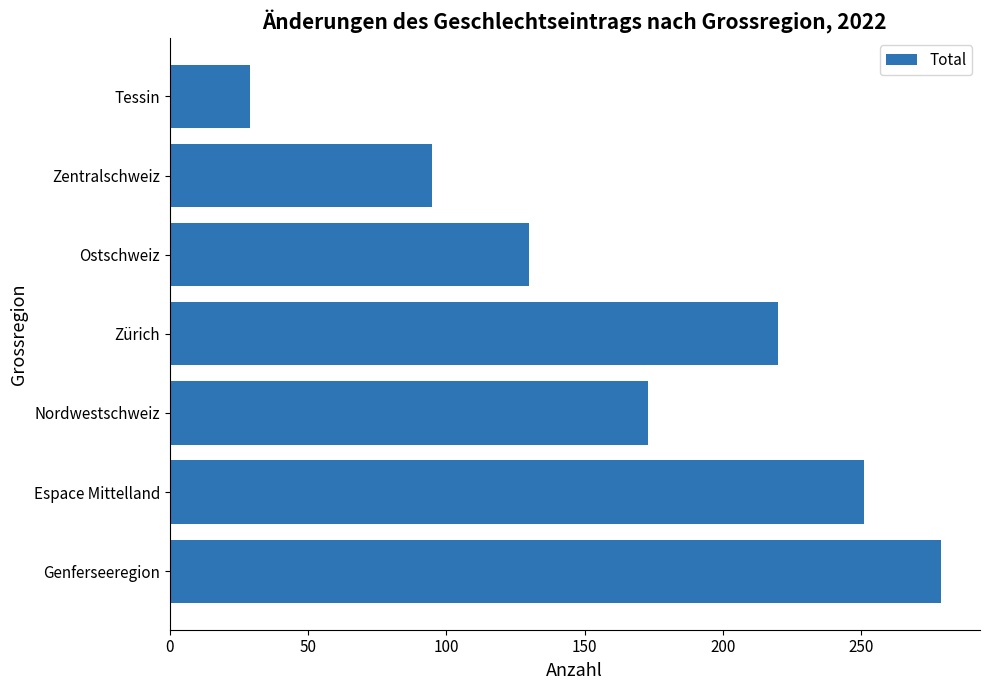

Reading bottom to top, transcribe all the data shown in this chart.

279	251	173	220	130	95	29